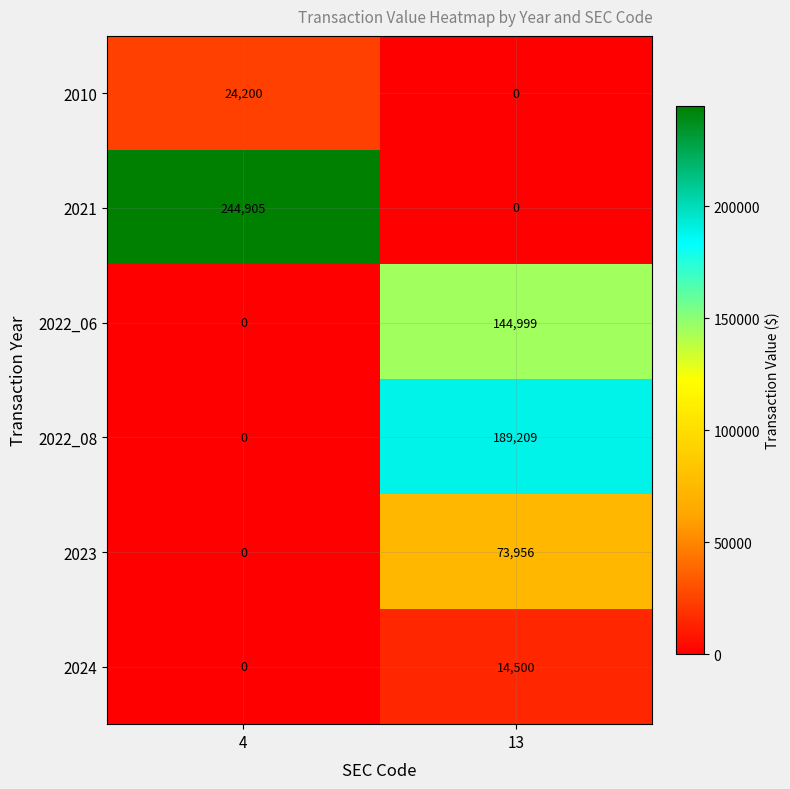

At how many categories does at least one series exceed 161968?

2